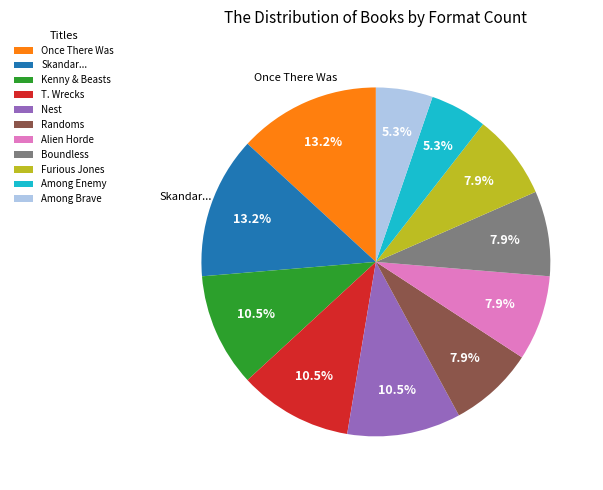

What is the ratio of the value at Kenny & Beasts to the value at Among Brave?

2.0